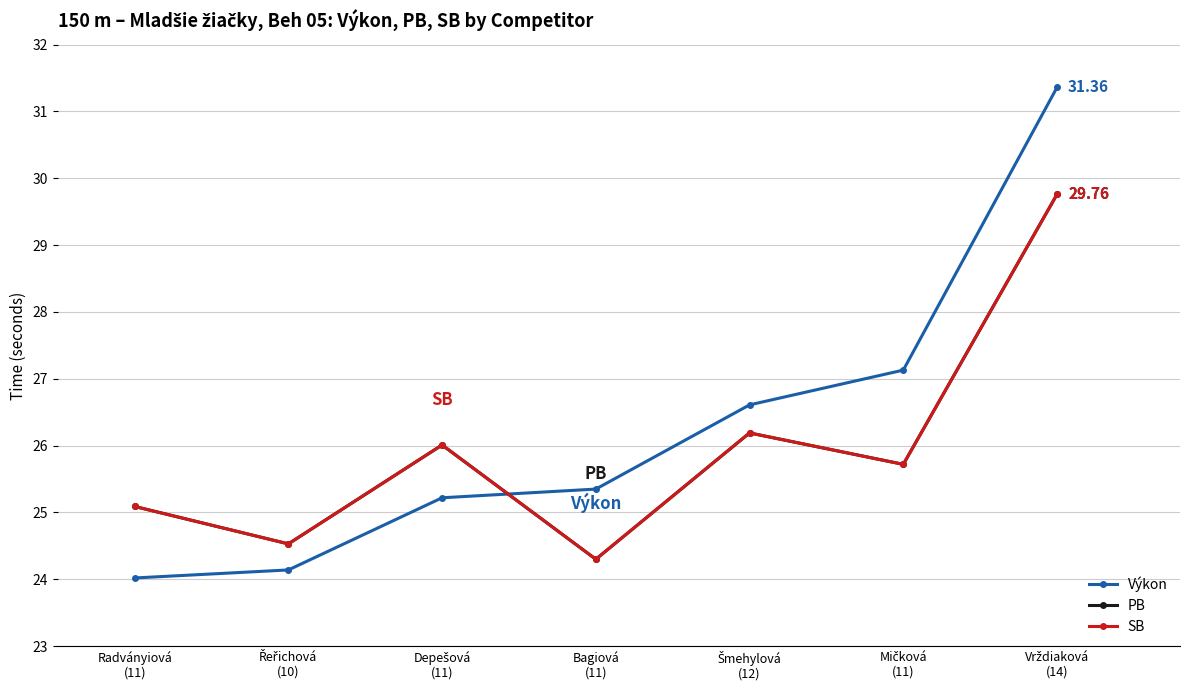

List the labels in order of SB value, smallest first.

Bagiová
(11), Řeřichová
(10), Radványiová
(11), Mičková
(11), Depešová
(11), Šmehylová
(12), Vrždiaková
(14)